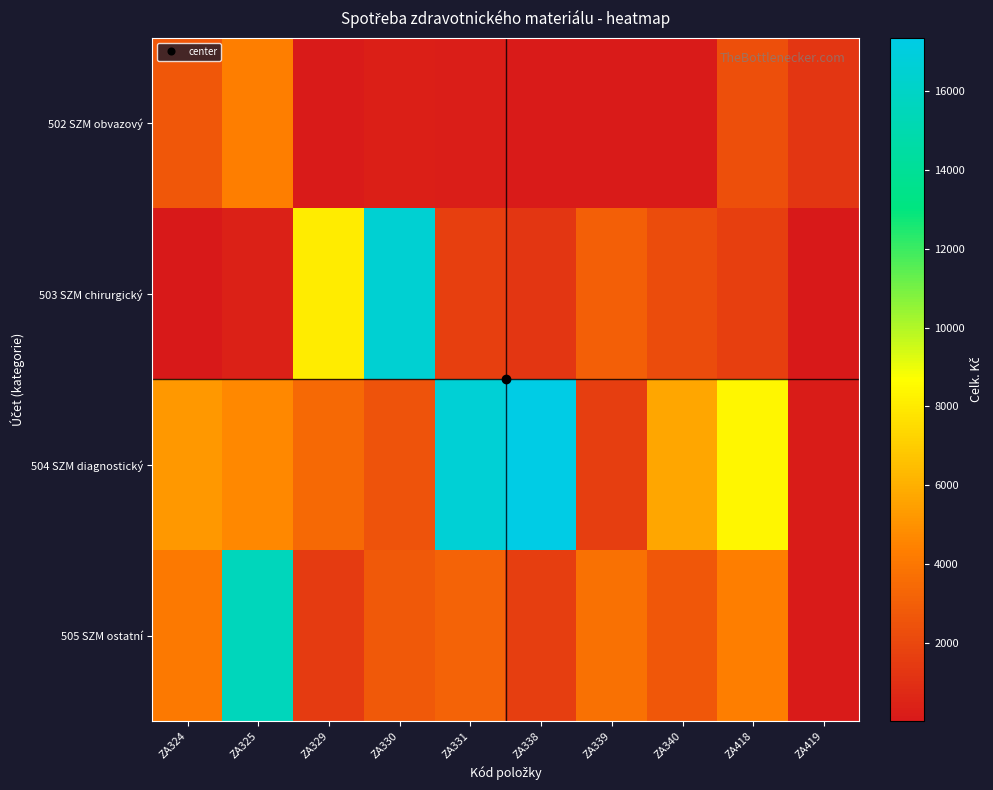

Reading right to left, what are all the values shown in this chart?

502 SZM obvazový: ZA419=1287.4	ZA418=2324.3	ZA340=86.0	ZA339=115.2	ZA338=87.2	ZA331=238.0	ZA330=326.6	ZA329=150.2	ZA325=4311.5	ZA324=2664.0
503 SZM chirurgický: ZA419=15.0	ZA418=1707.1	ZA340=2200.0	ZA339=3010.0	ZA338=1279.5	ZA331=1667.5	ZA330=16491.7	ZA329=8010.0	ZA325=421.3	ZA324=71.2
504 SZM diagnostický: ZA419=207.0	ZA418=8346.3	ZA340=5642.8	ZA339=1634.6	ZA338=17350.8	ZA331=16610.5	ZA330=2452.9	ZA329=3460.0	ZA325=4675.9	ZA324=5182.6
505 SZM ostatní: ZA419=150.2	ZA418=4311.5	ZA340=2664.0	ZA339=3780.0	ZA338=1616.8	ZA331=3190.8	ZA330=2778.5	ZA329=1452.0	ZA325=15540.9	ZA324=4123.2